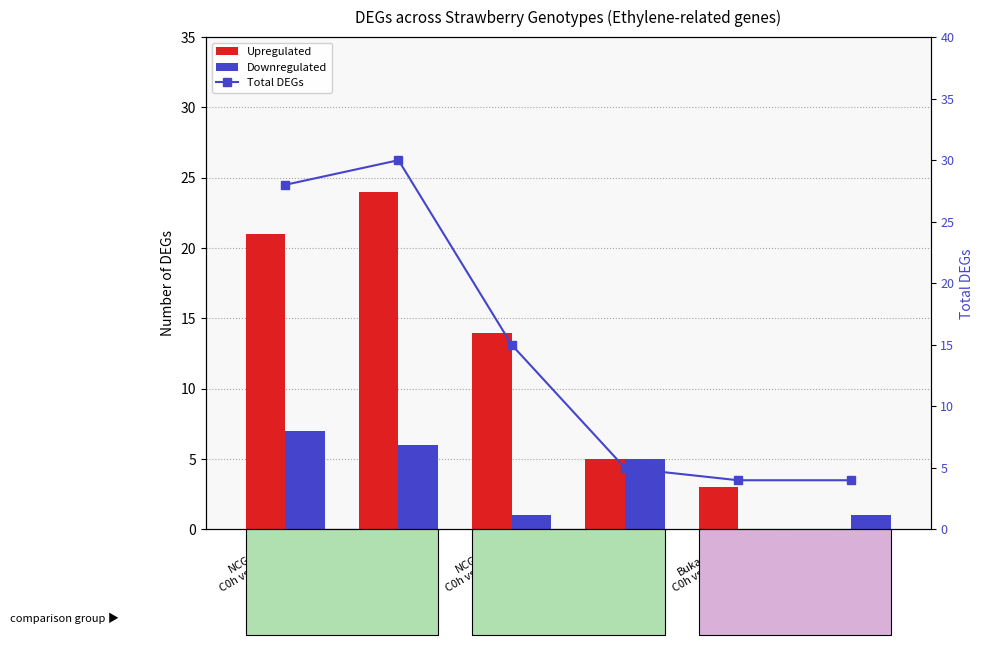

The Downregulated series shows 7 at NCGR1218
C0h vs WI-48h. True or false?

True